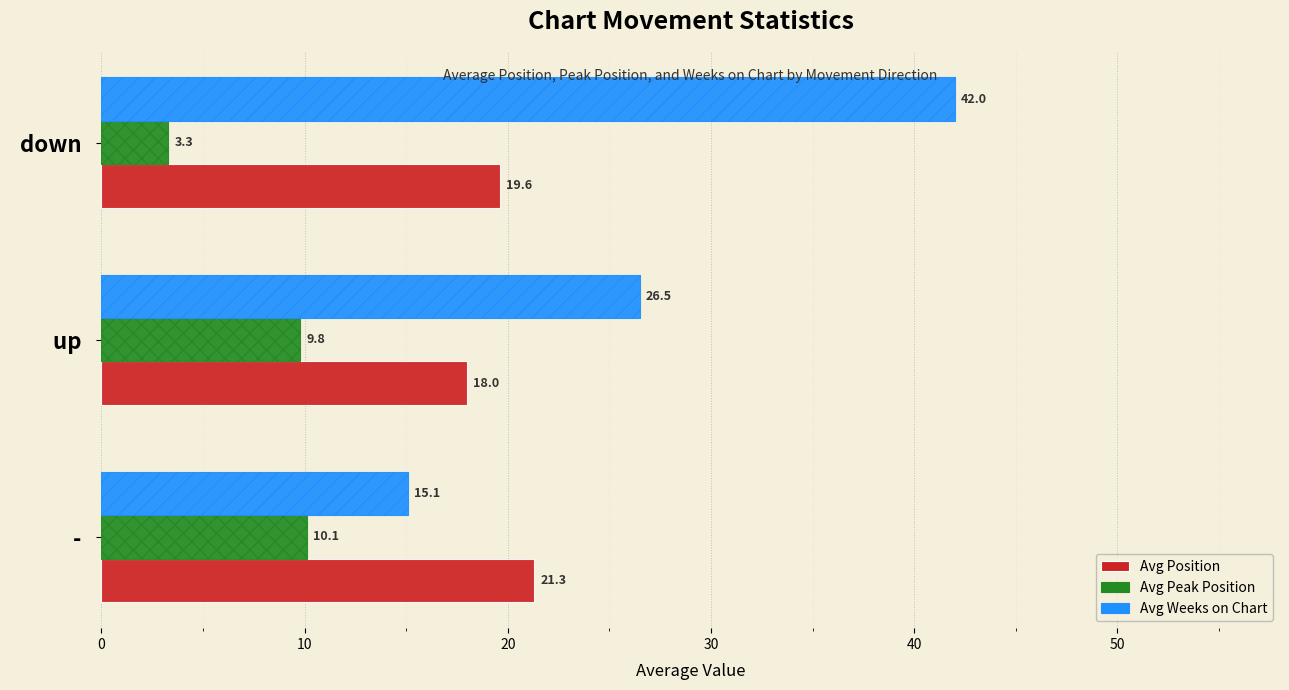

What is the difference between the Avg Weeks on Chart values at   up   and   down  ?

15.5